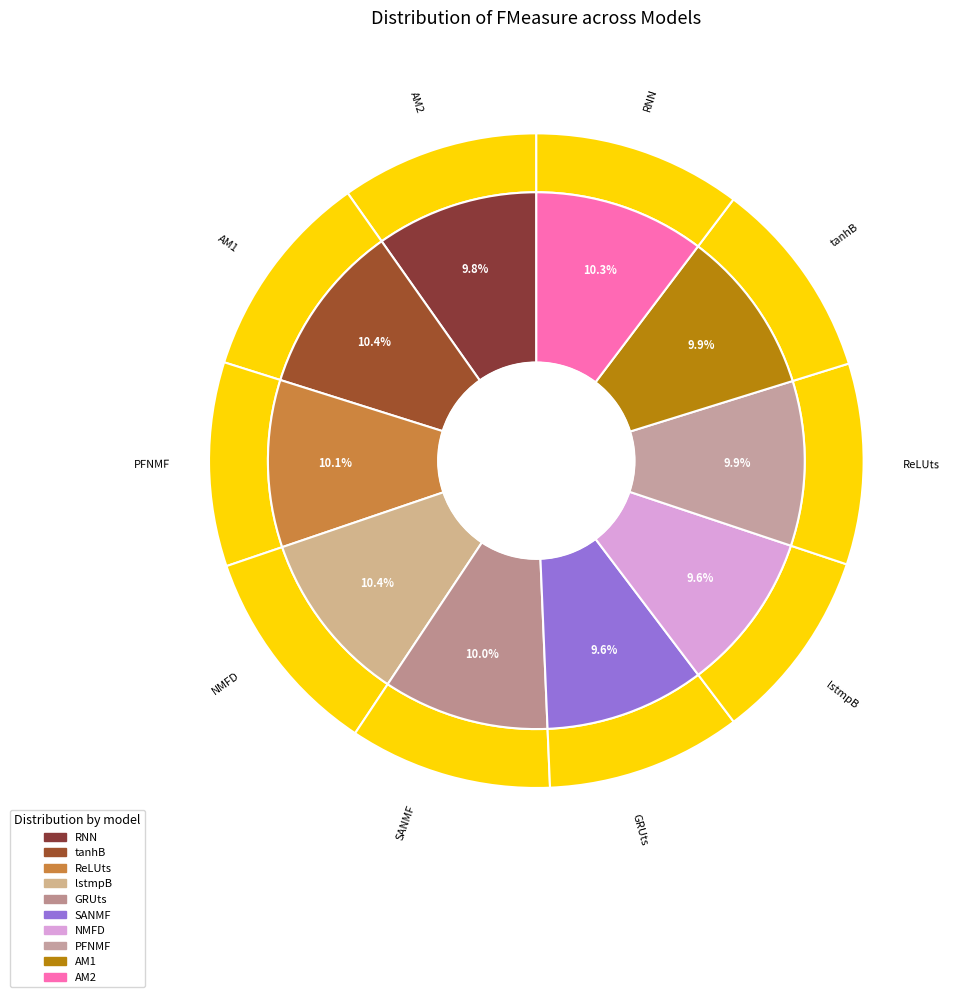

To the nearest percent, what is the average slice percentage?

10%